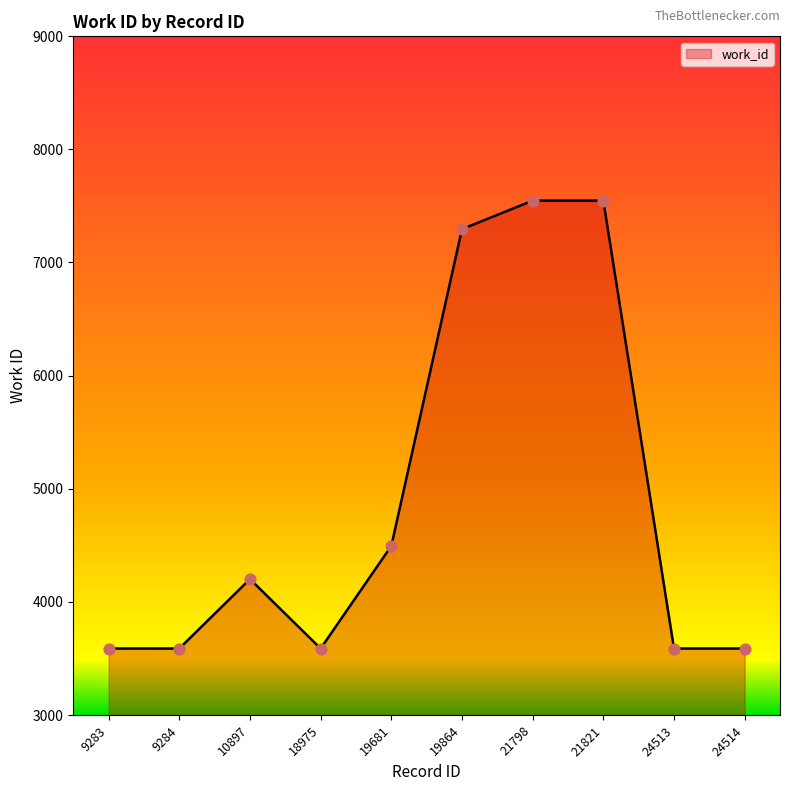

Which has a higher value, 19864 or 24513?

19864